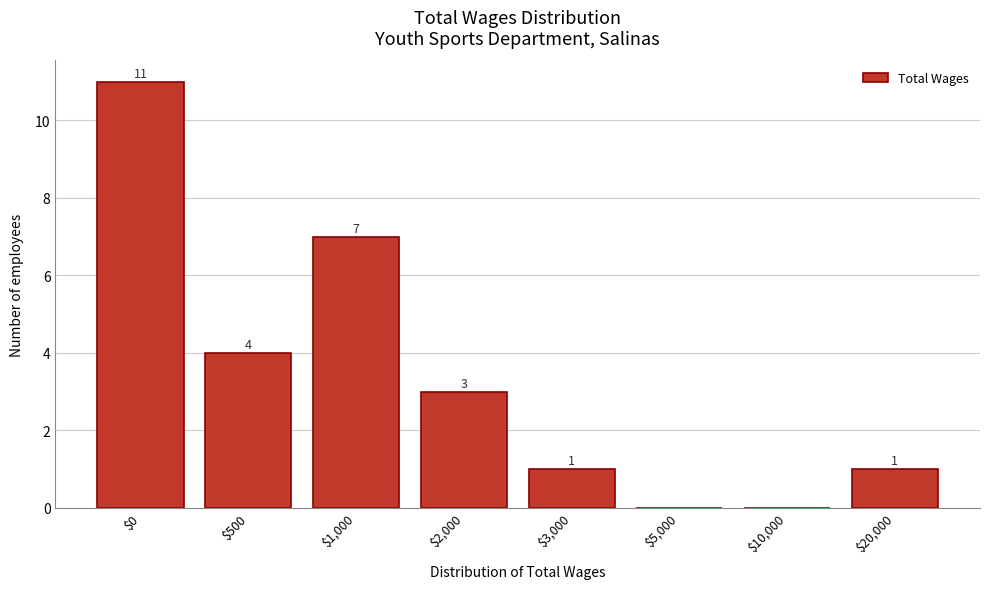

Where is the data nearest to the value 5?

$500